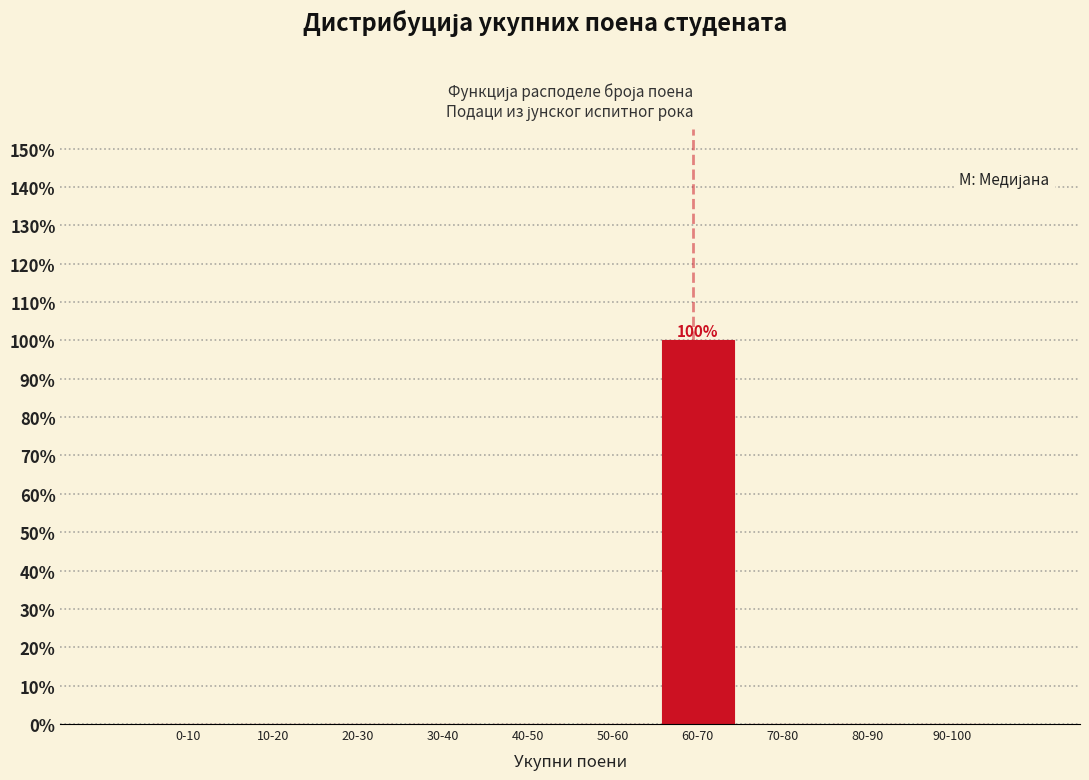

Reading left to right, transcribe all the data shown in this chart.

0-10=0	10-20=0	20-30=0	30-40=0	40-50=0	50-60=0	60-70=100	70-80=0	80-90=0	90-100=0